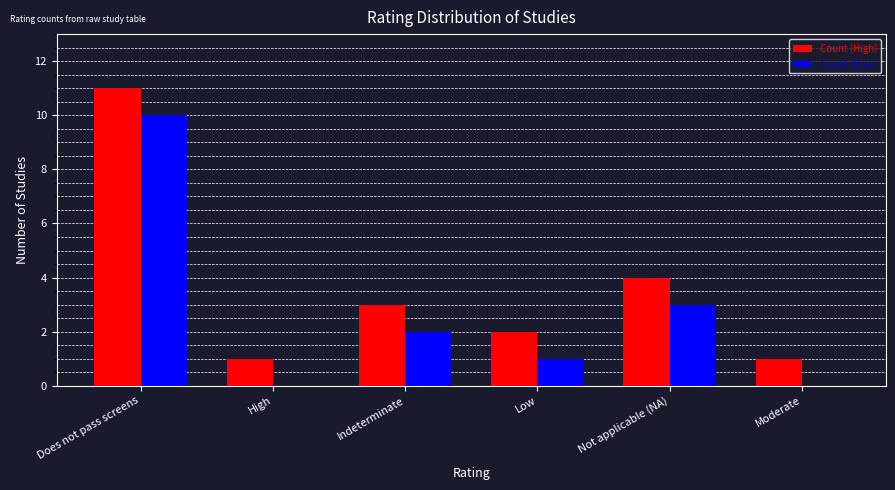

What is the sum of the Count (Low) values at Does not pass screens and Not applicable (NA)?

13